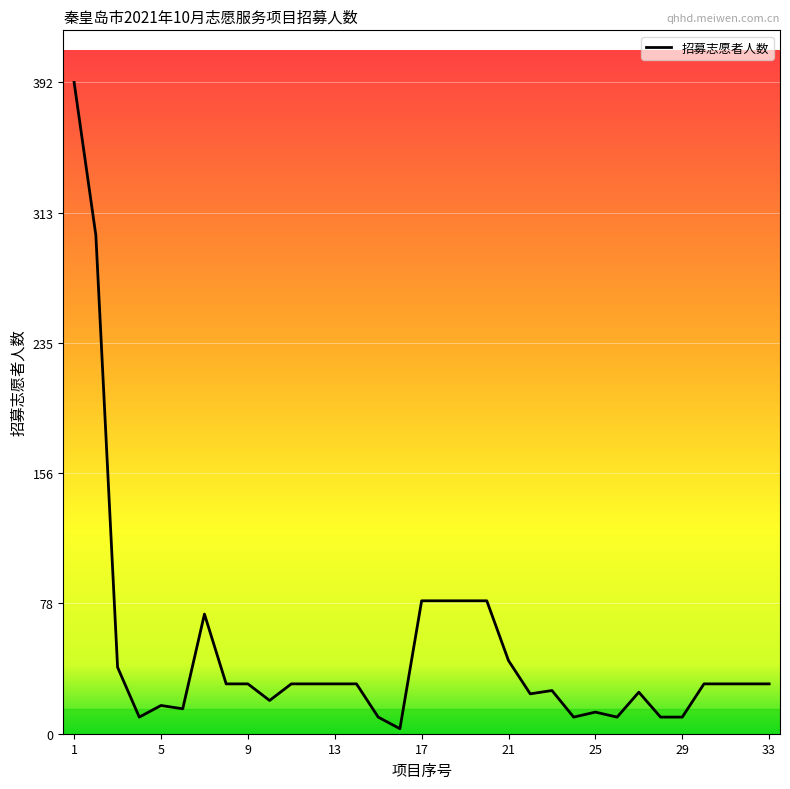

Count the number of categories in the chart.

33